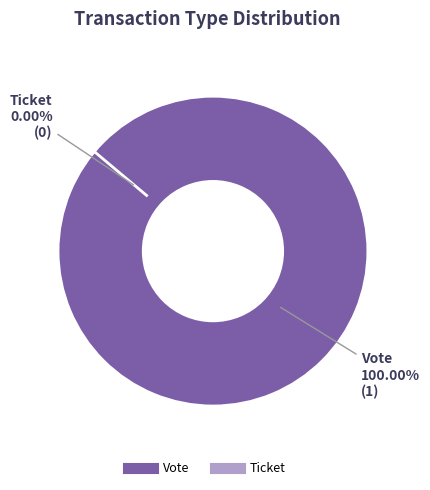

Does Vote account for over 50% of the chart?

Yes